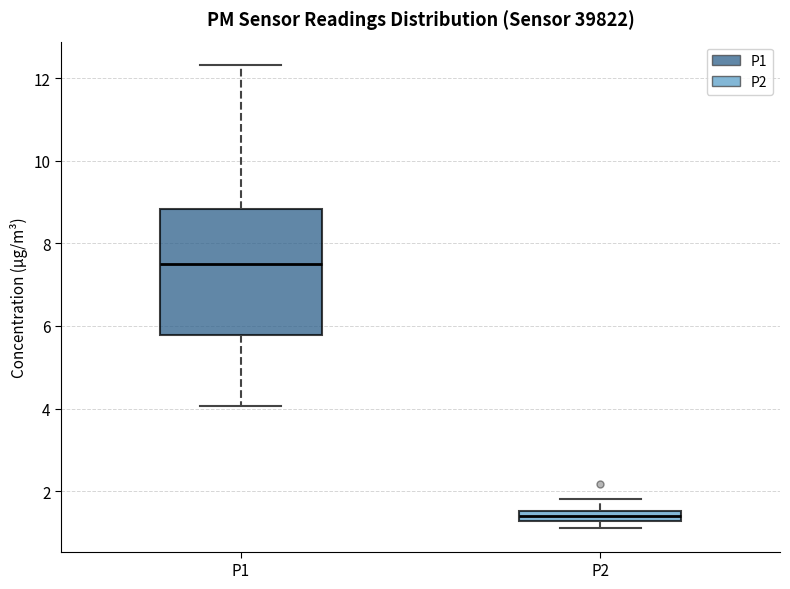

Where does the upper whisker of the box for P2 end on the y-axis? The values are not printed on the chart, so give them approximately, as read against the axis.

1.8